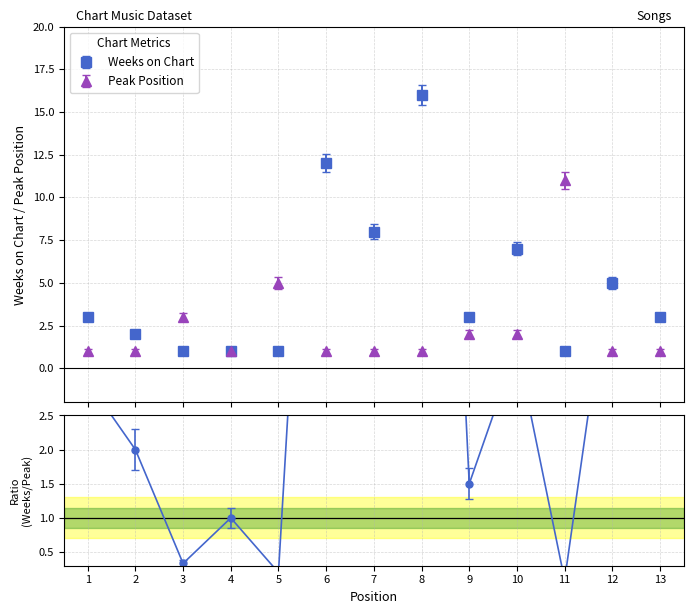

What is the spread (max minus min) of values at 3?

2